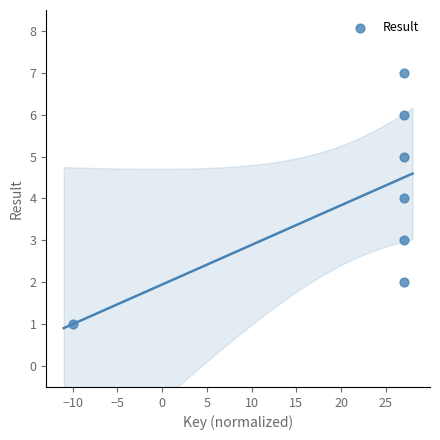

What is the range of Y values (max minus min)?

6